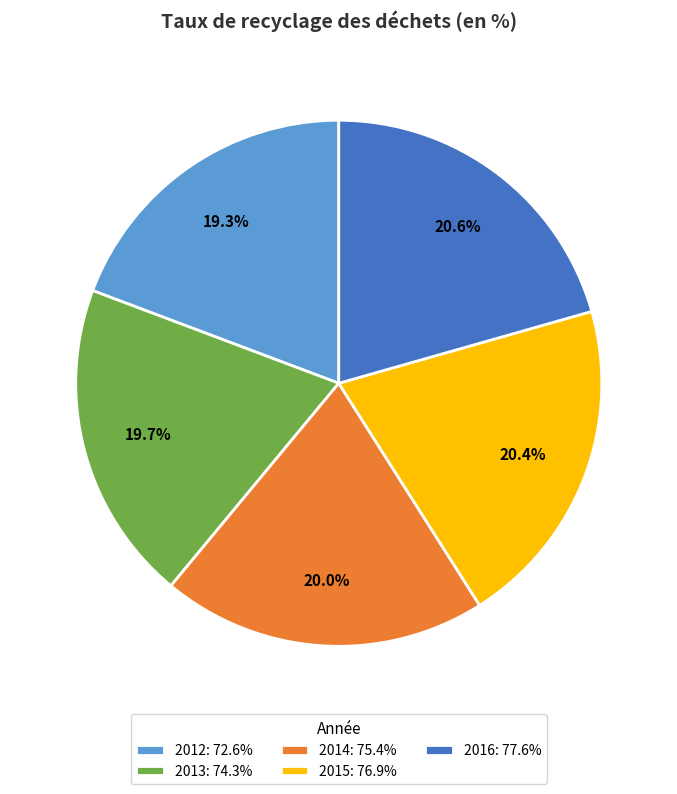

Between 2016: 77.6% and 2013: 74.3%, which is larger?

2016: 77.6%